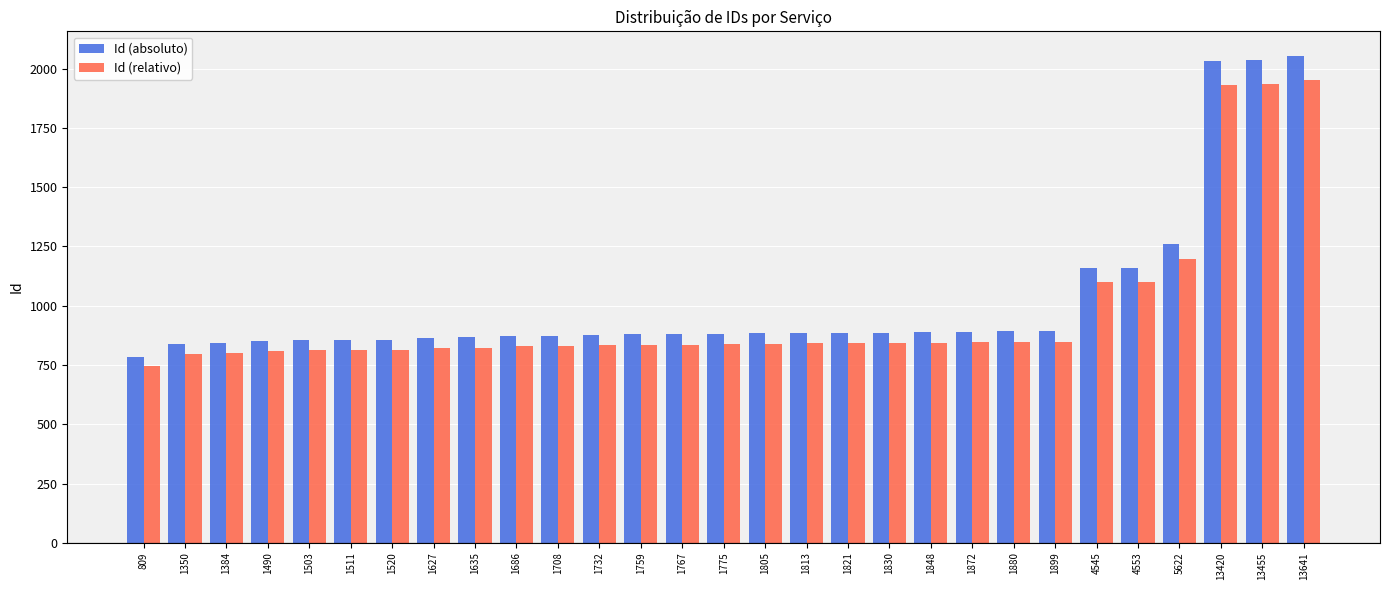

What is the spread (max minus min) of values at 1767?

44.0